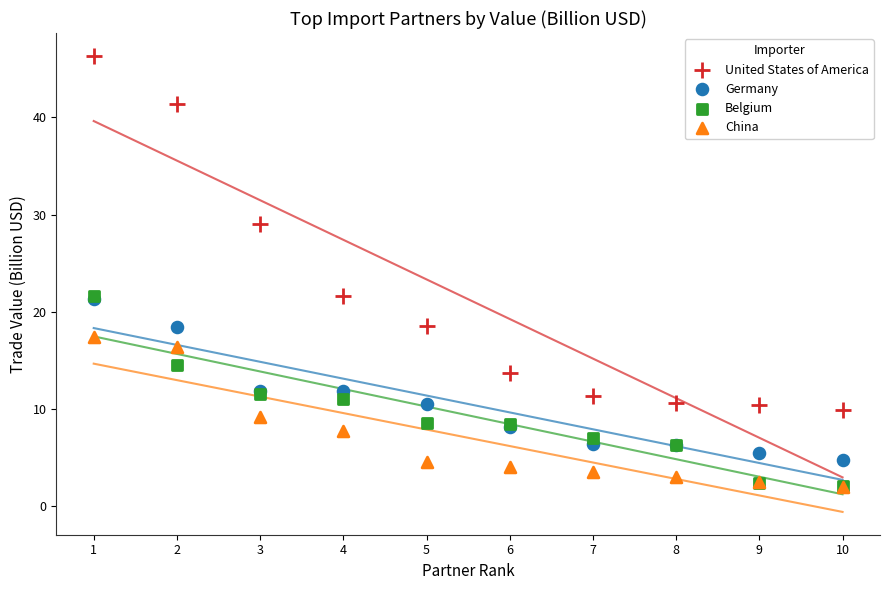

In the United States of America series, what Y value is closest to 28?

29.0